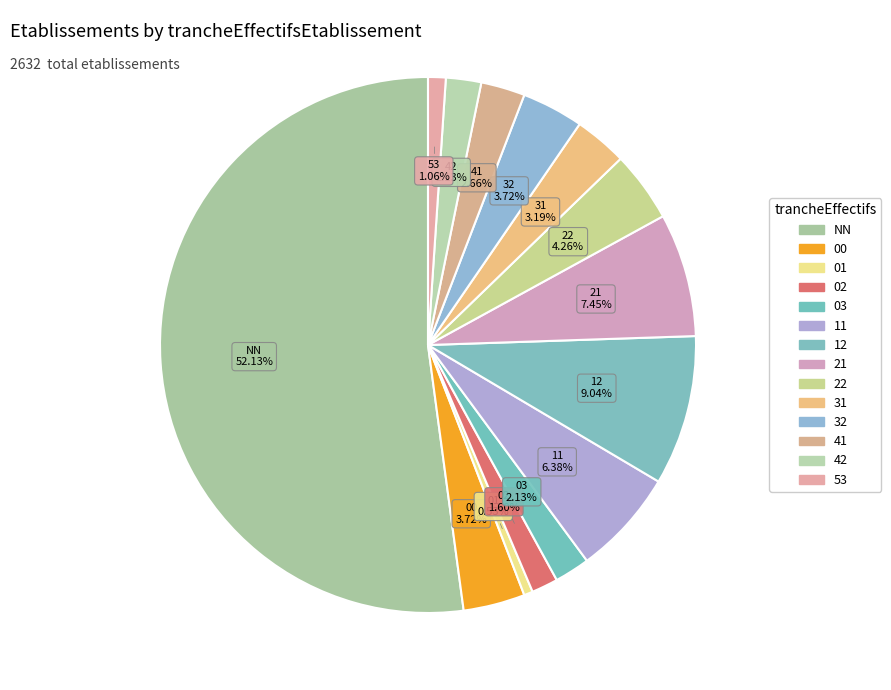

Between 22 and 21, which is larger?

21